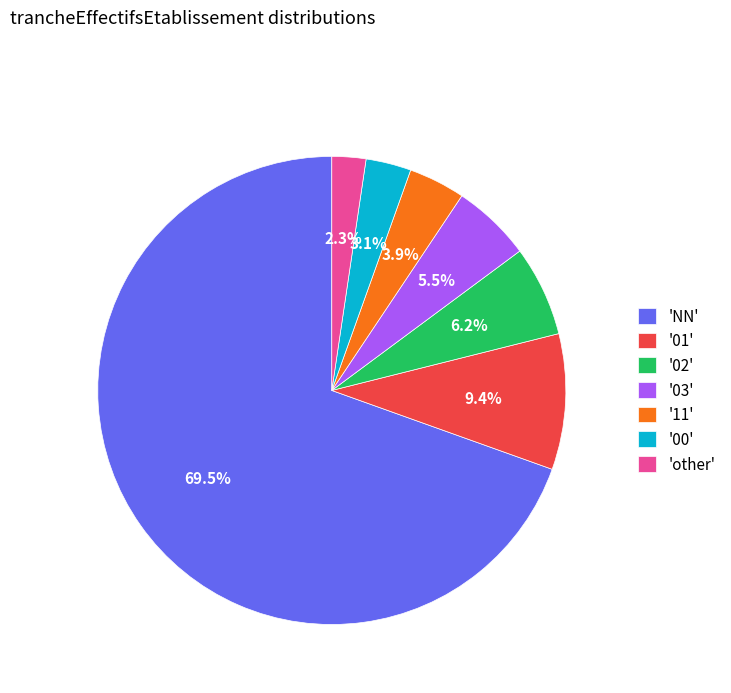

Is there any slice that represents more than half of the pie?

Yes